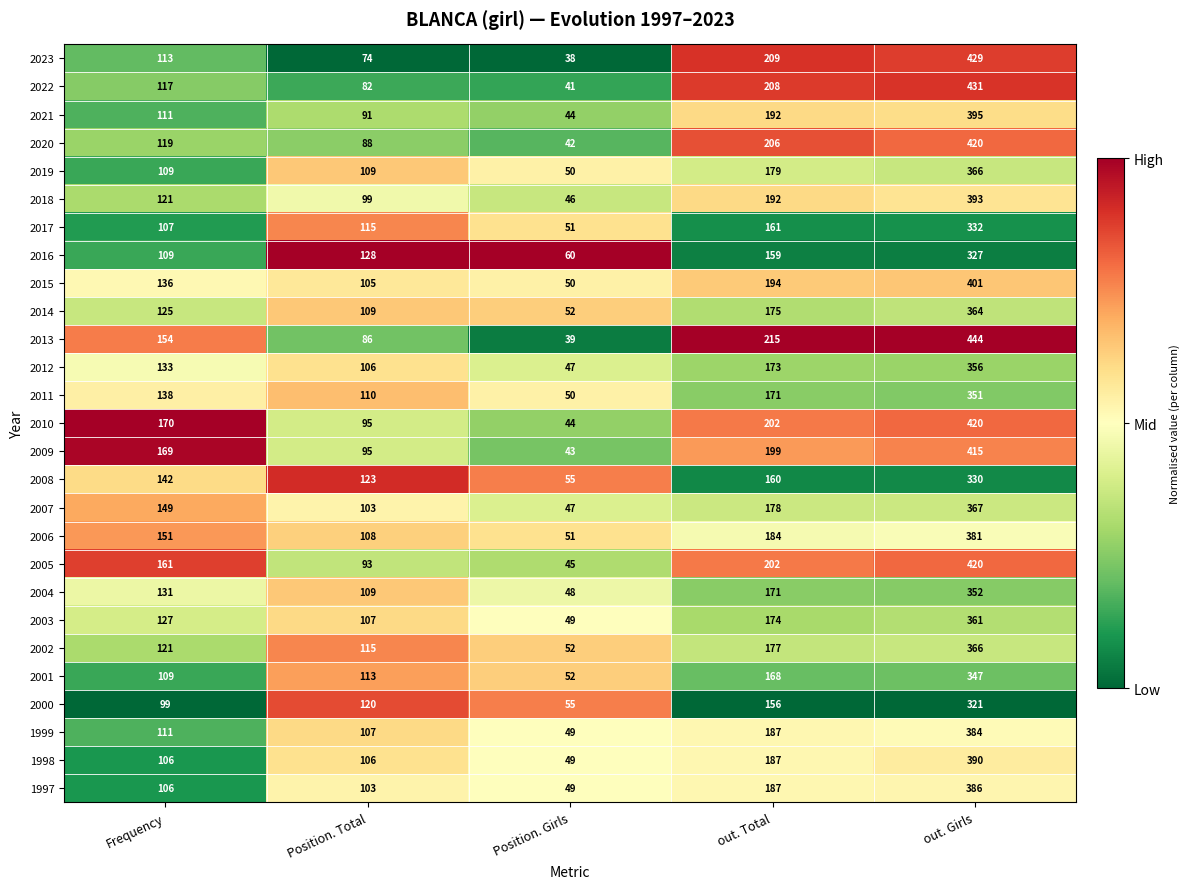

Which series has the largest total across all categories?

2013